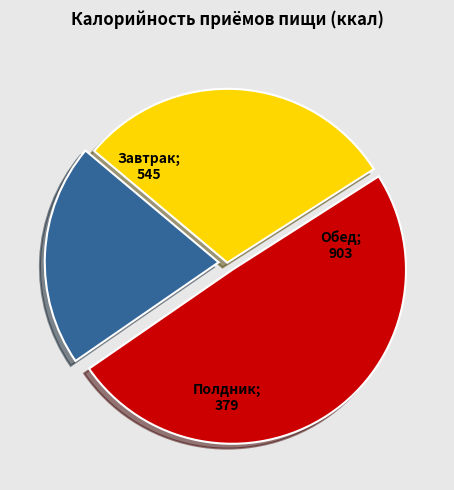

How many slices are in this pie chart?

3